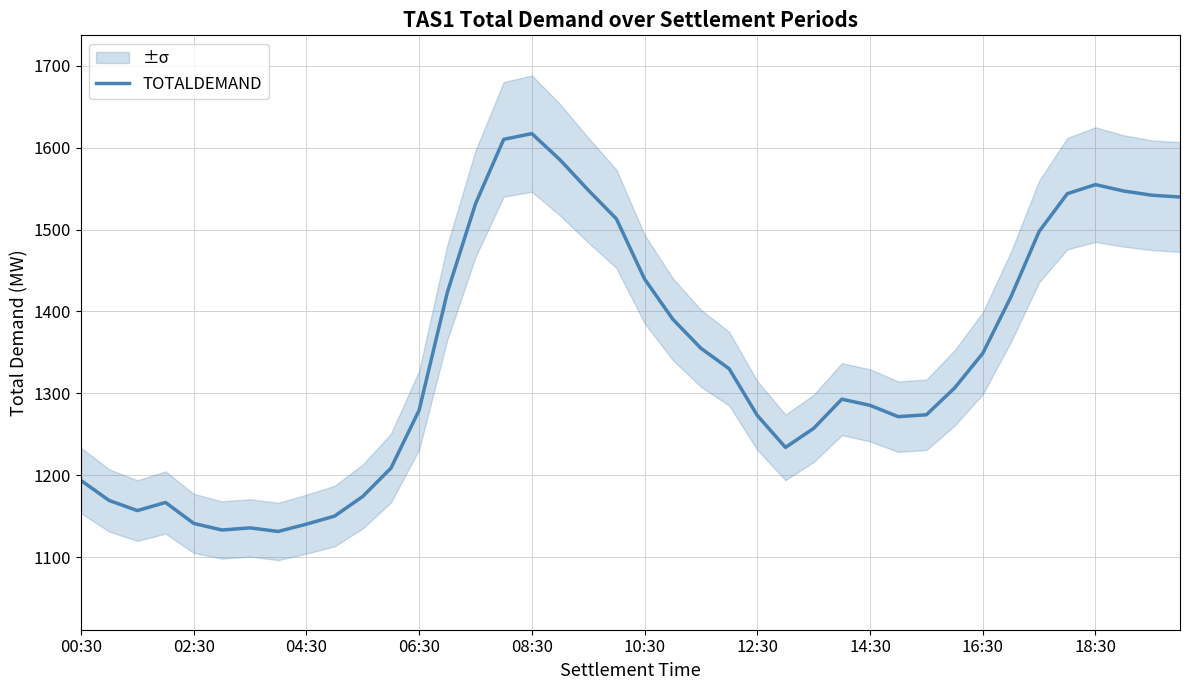

What is the minimum value for TOTALDEMAND?

1131.4